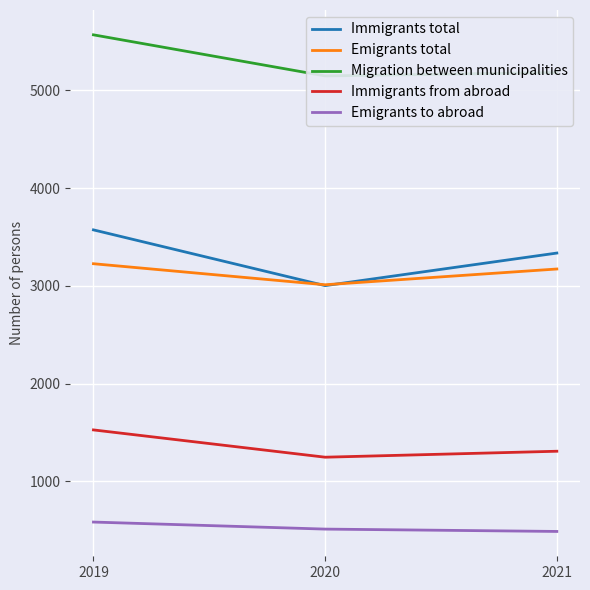

Is it true that Migration between municipalities equals 5566 at 2019?

True